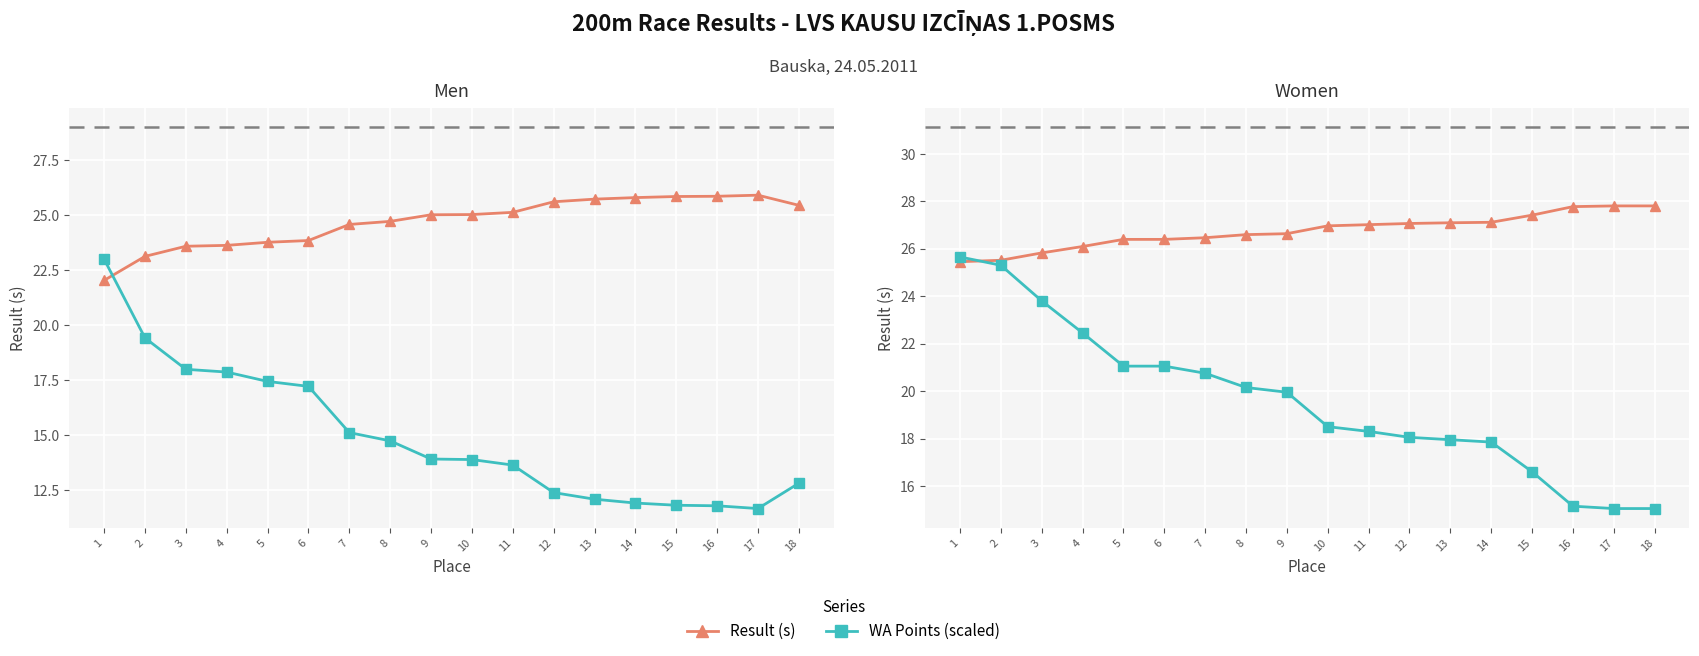

At which label does WA pts/20 (Women) reach its minimum?

17